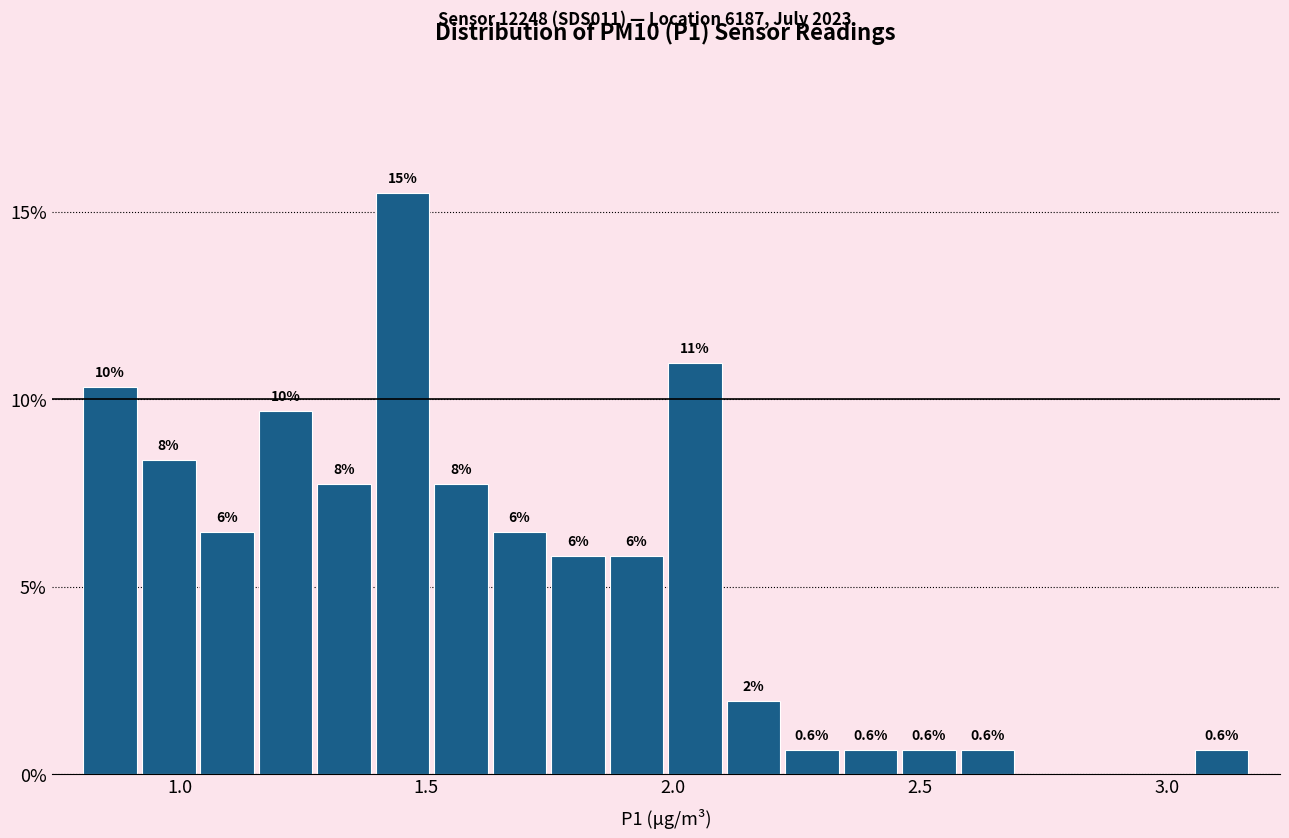

Read against the x-axis, roughly where is the centre of the tallest bar?

1.45